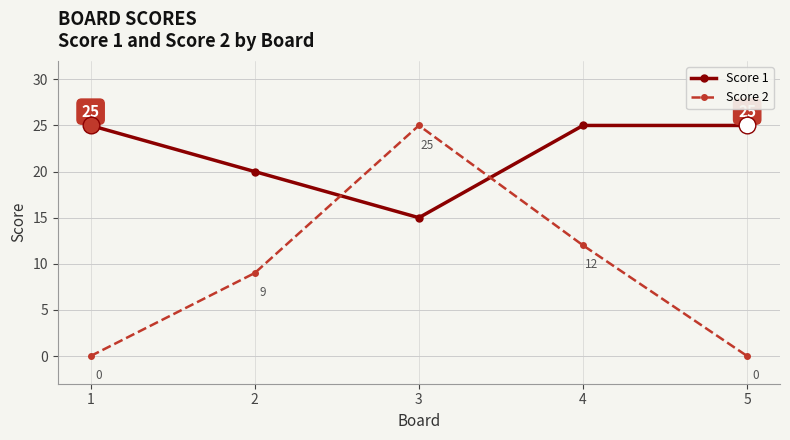

What value does the Score 1 series have at 2?

20